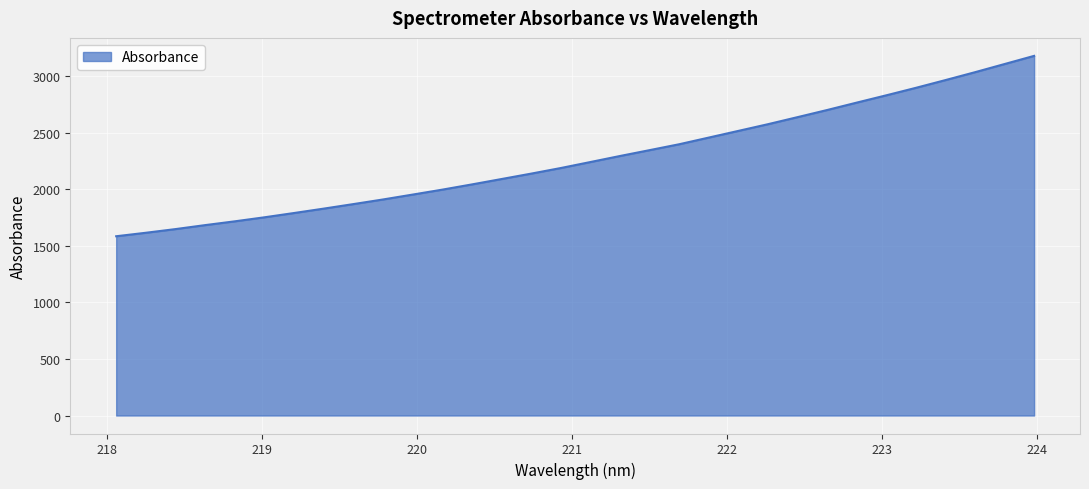

What is the maximum value shown in the chart?

3179.6